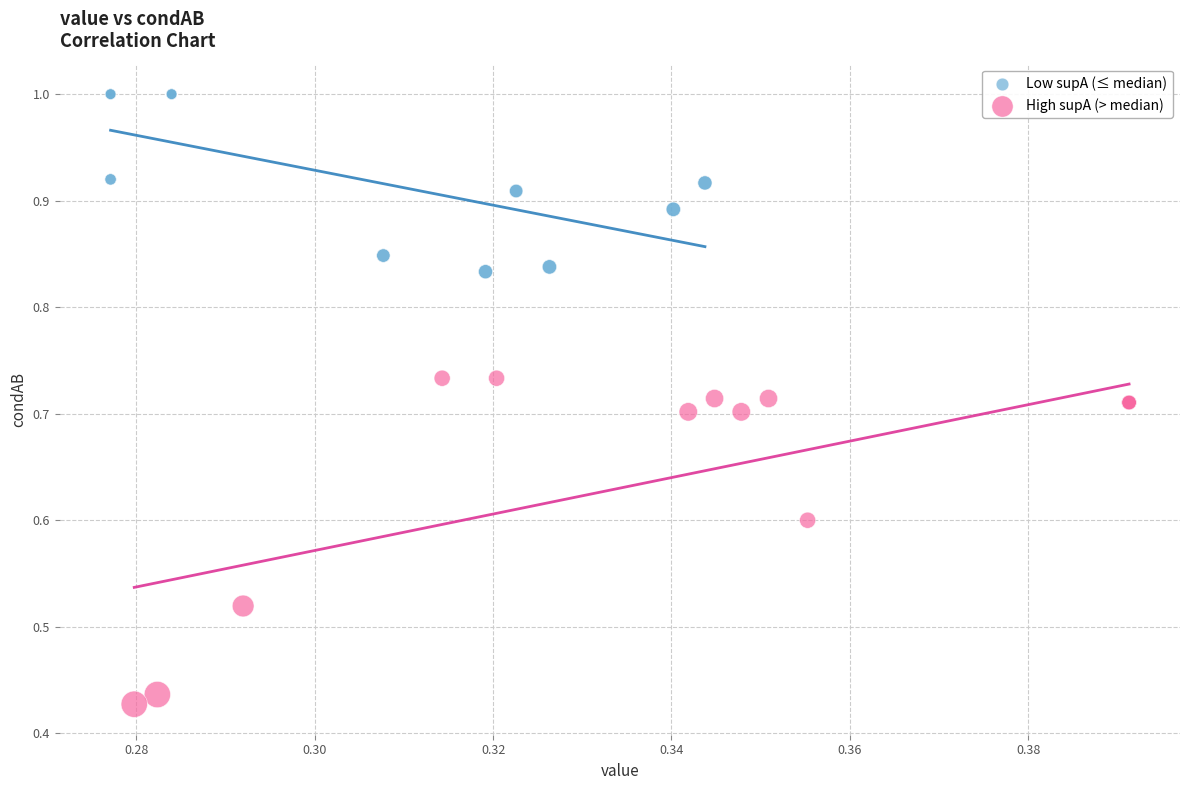

Which series contains the lowest Y value?

High supA (> median)